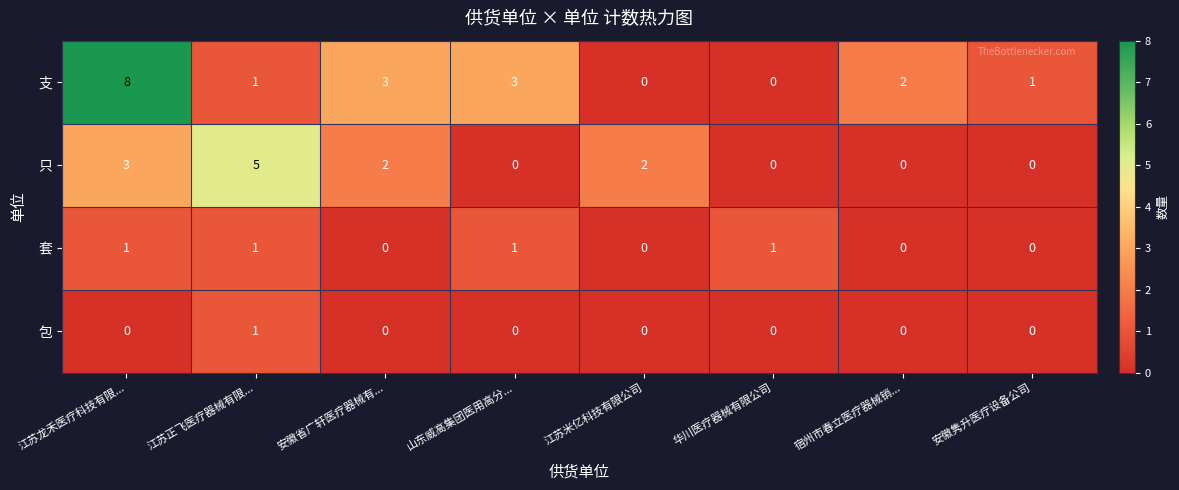

At which category is the sum across all series the highest?

江苏龙禾医疗科技有限...